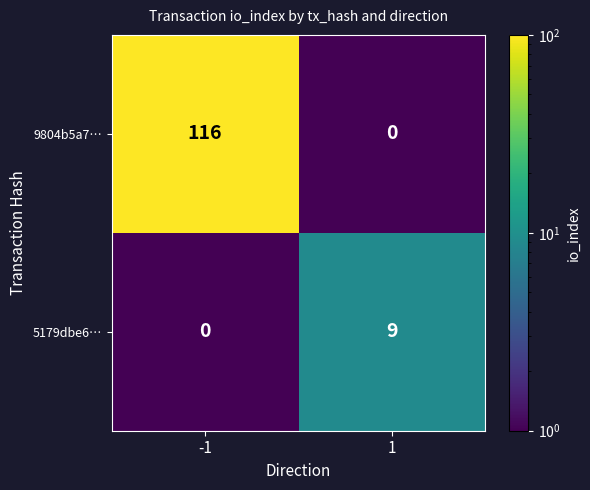

At how many categories does at least one series exceed 75?

1